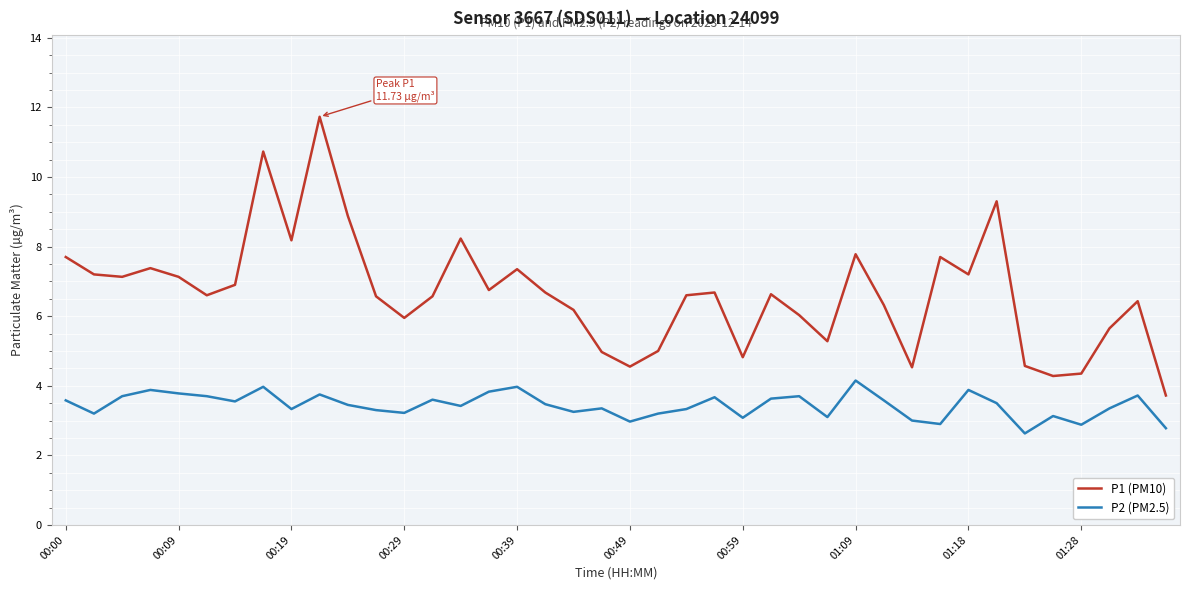

What is the difference between the maximum and second lowest values in the P2 (PM2.5) series?

1.4